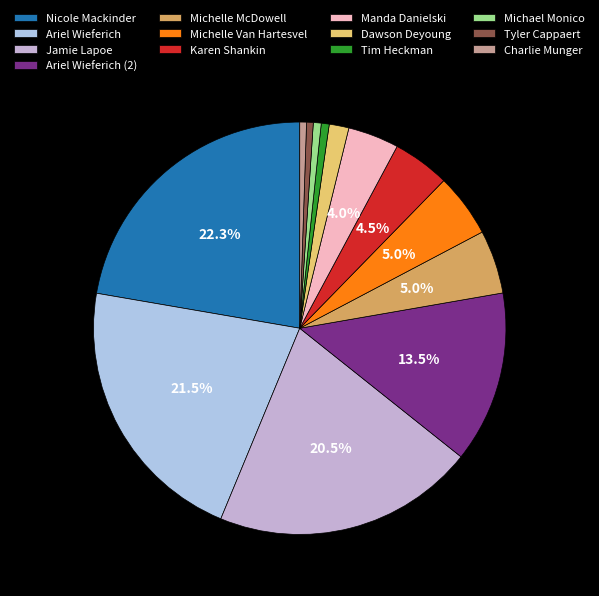

What is the largest slice in the pie chart?

Nicole Mackinder